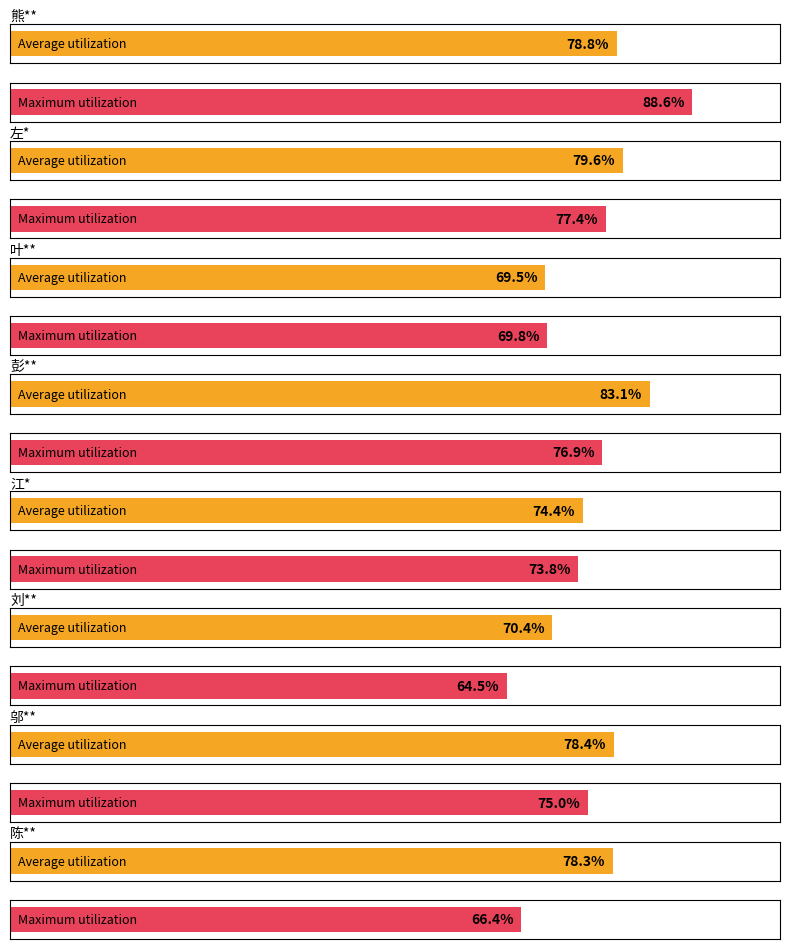

The value of Average utilization at 邬** is 78.4. True or false?

True